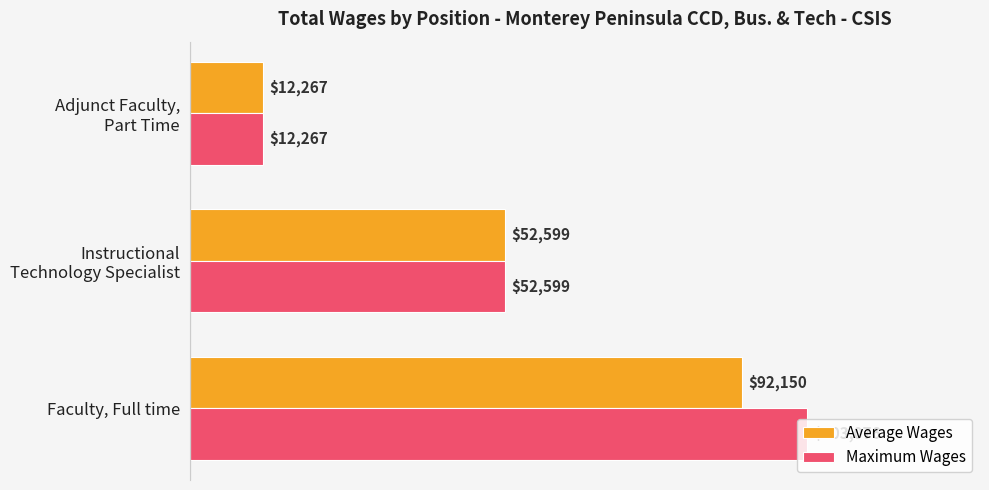

At how many categories does at least one series exceed 32510?

2